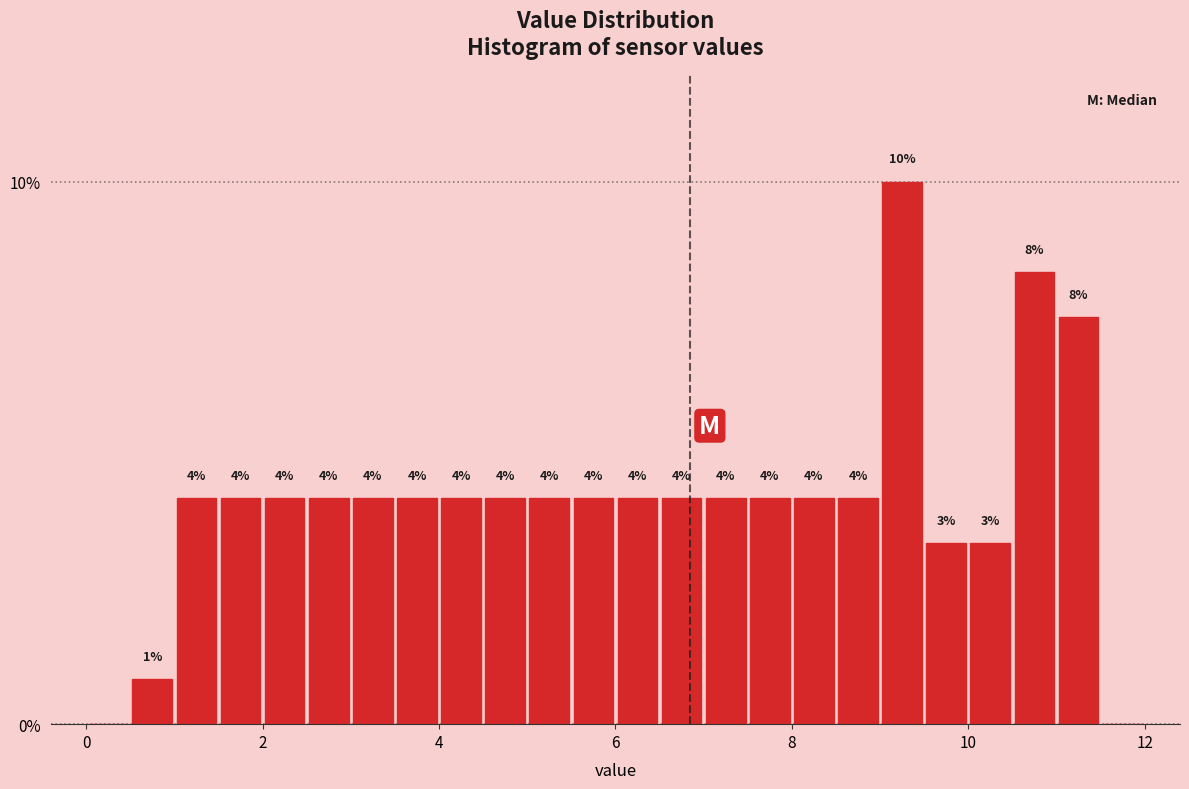

Read against the x-axis, roughly where is the centre of the tallest bar?

9.2